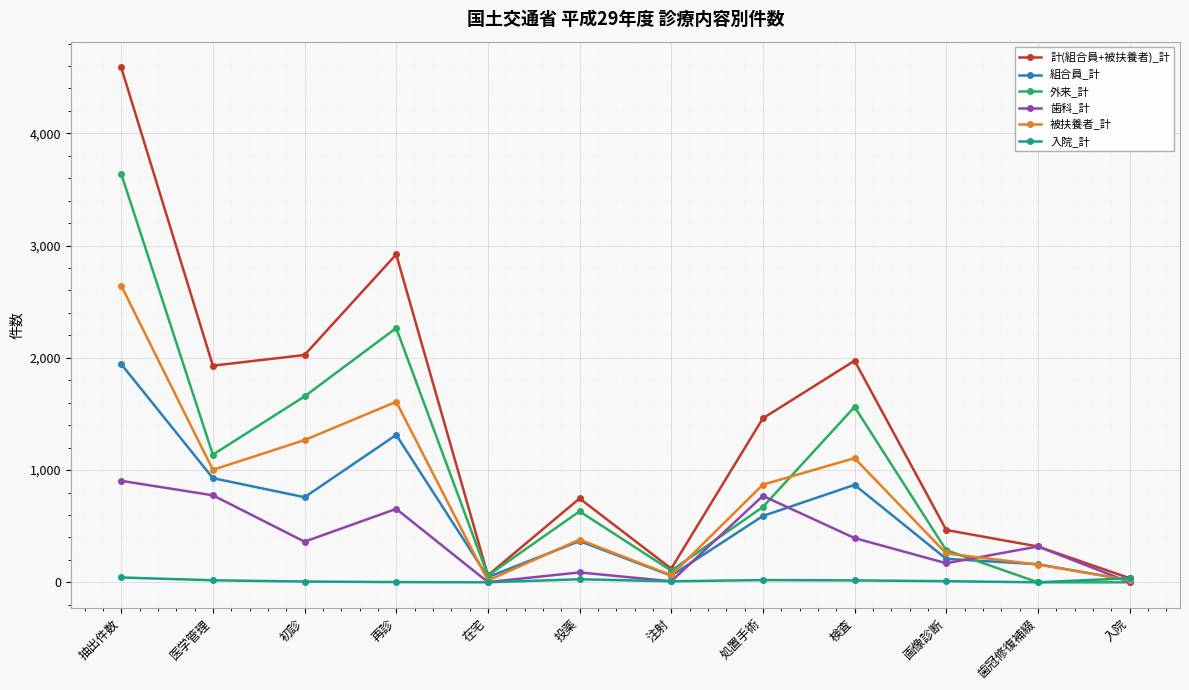

At which label does 計(組合員+被扶養者)_計 reach its peak?

抽出件数